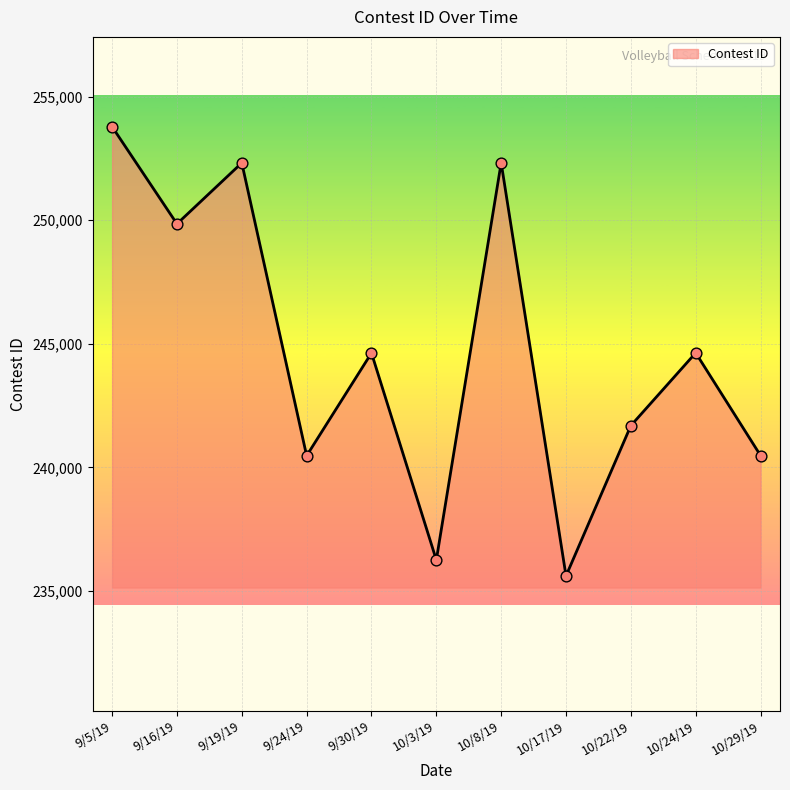

What is the change in value from 9/16/19 to 10/3/19?

-13598